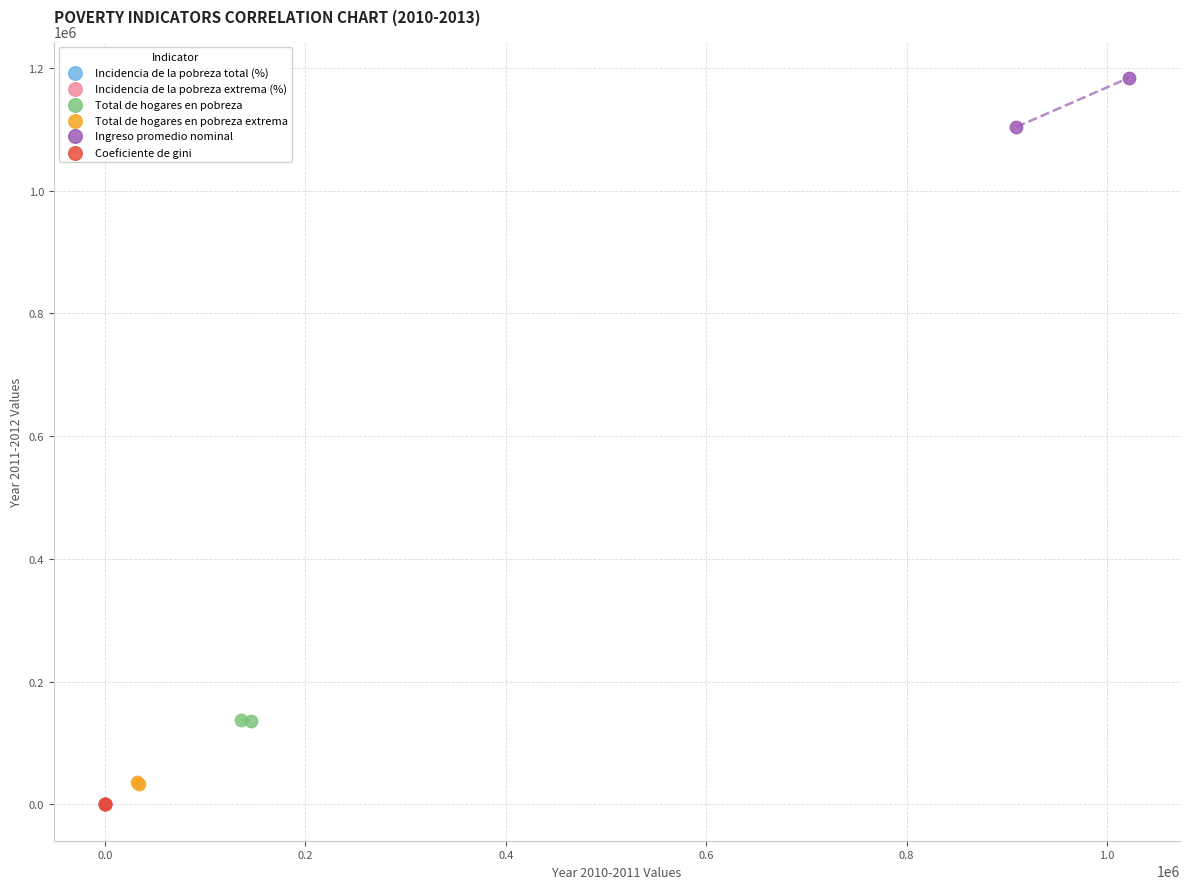

What are all the series names shown in the legend?

Incidencia de la pobreza total (%), Incidencia de la pobreza extrema (%), Total de hogares en pobreza, Total de hogares en pobreza extrema, Ingreso promedio nominal, Coeficiente de gini